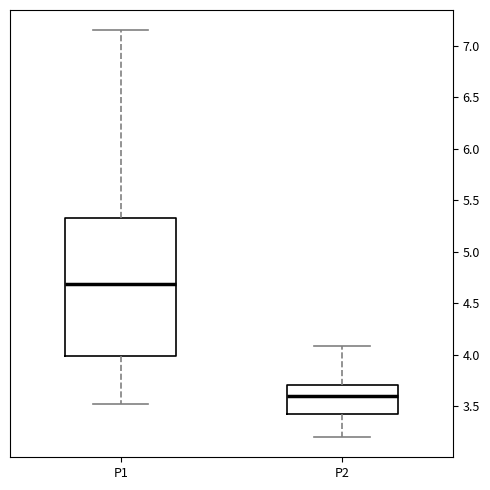

Reading left to right, read every box against the y-axis: the position of its median line, the range the box covers, and the ends of its whiskers. The values are not printed on the chart, so give them approximately, as read against the axis.

P1: median 4.70, box 4.00 to 5.30, whiskers 3.50 to 7.15
P2: median 3.60, box 3.40 to 3.70, whiskers 3.20 to 4.10